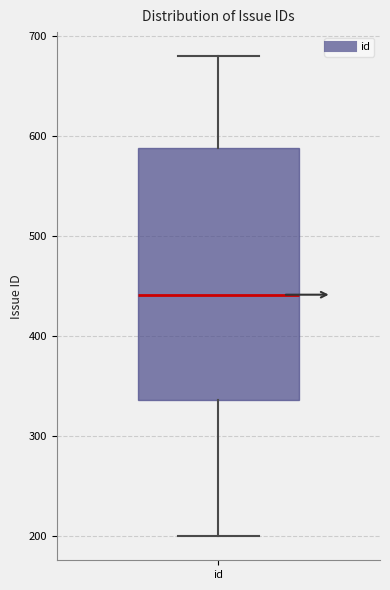

Transcribe this box plot: give where the median line is, the range the box spans, and where the two whiskers end, as read against the y-axis. The values are not printed on the chart, so give them approximately, as read against the axis.

median 440, box 340 to 590, whiskers 200 to 680